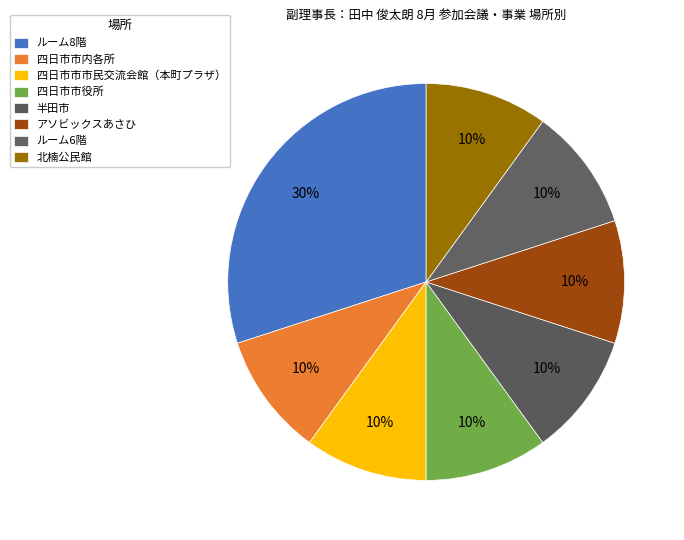

Do アソビックスあさひ and 四日市市市民交流会館（本町プラザ） together represent more than half of the pie?

No